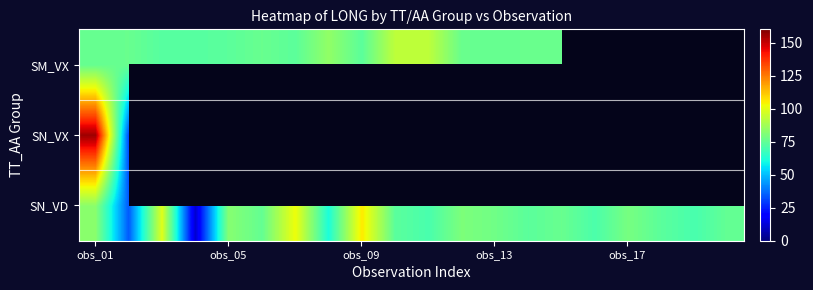

What is the lowest value of the SN_VX series?

31.1